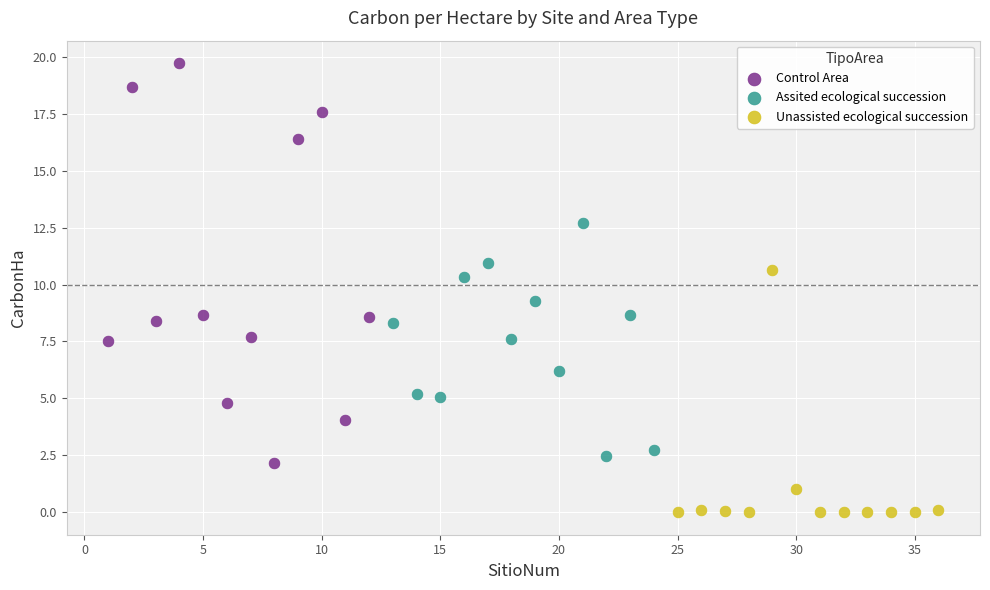

Which series has the widest spread of Y values?

Control Area